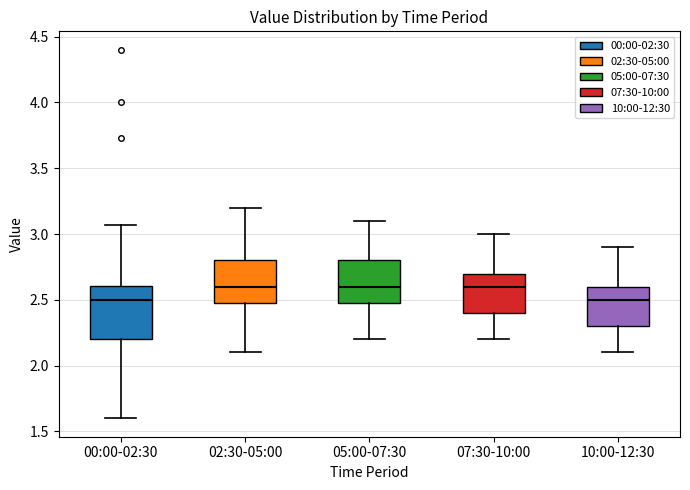

Reading left to right, transcribe this box plot: for each box, give where its median line is, the range the box spans, and where its two whiskers end, as read against the y-axis. The values are not printed on the chart, so give them approximately, as read against the axis.

00:00-02:30: median 2.50, box 2.20 to 2.60, whiskers 1.60 to 3.05
02:30-05:00: median 2.60, box 2.50 to 2.80, whiskers 2.10 to 3.20
05:00-07:30: median 2.60, box 2.50 to 2.80, whiskers 2.20 to 3.10
07:30-10:00: median 2.60, box 2.40 to 2.70, whiskers 2.20 to 3.00
10:00-12:30: median 2.50, box 2.30 to 2.60, whiskers 2.10 to 2.90